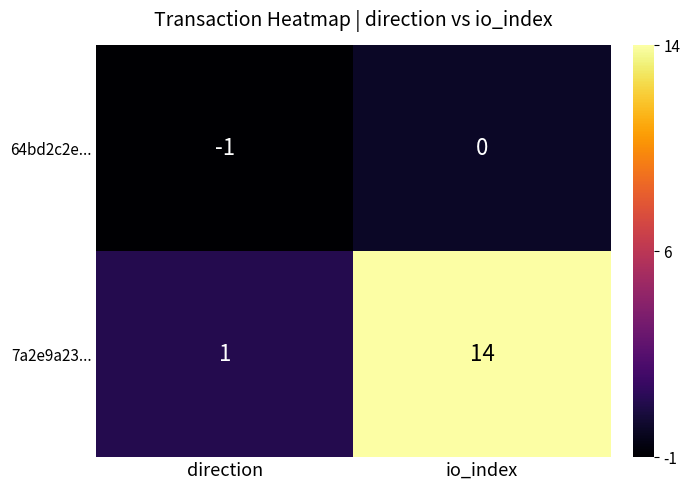

Reading left to right, what are all the values shown in this chart?

64bd2c2e...: -1	0
7a2e9a23...: 1	14